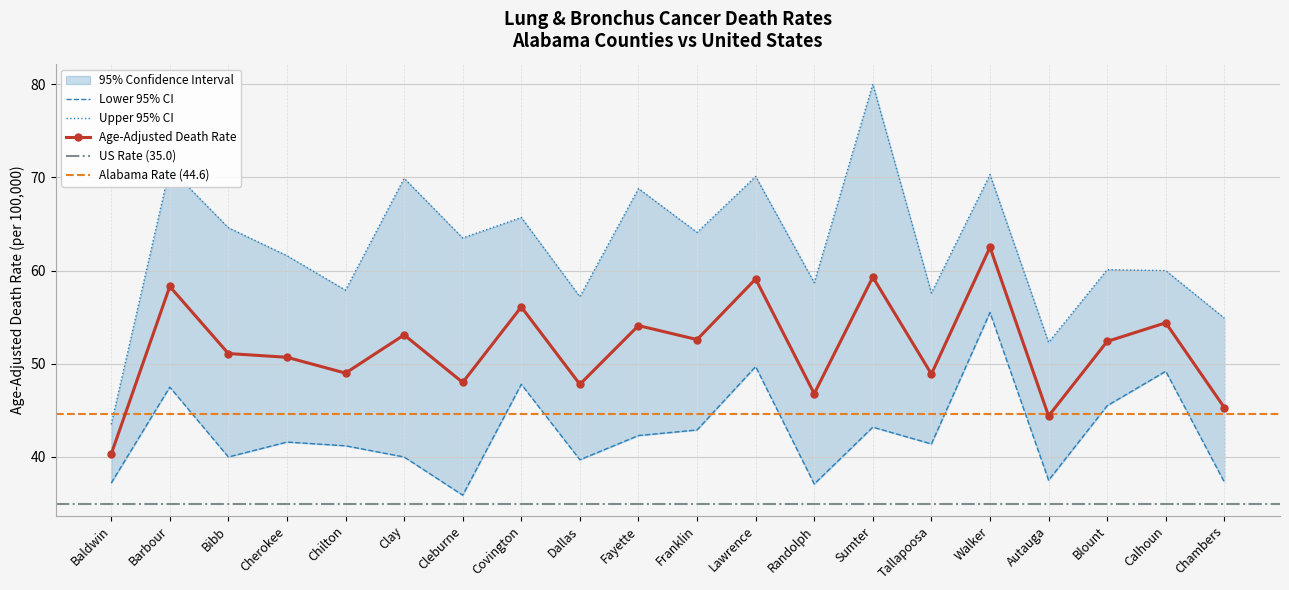

What is the label of the 3rd point from the right?

Blount